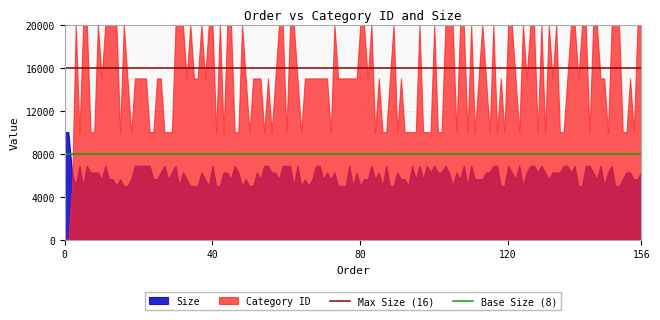

What is the difference between the maximum and minimum values in the Size series?

5000